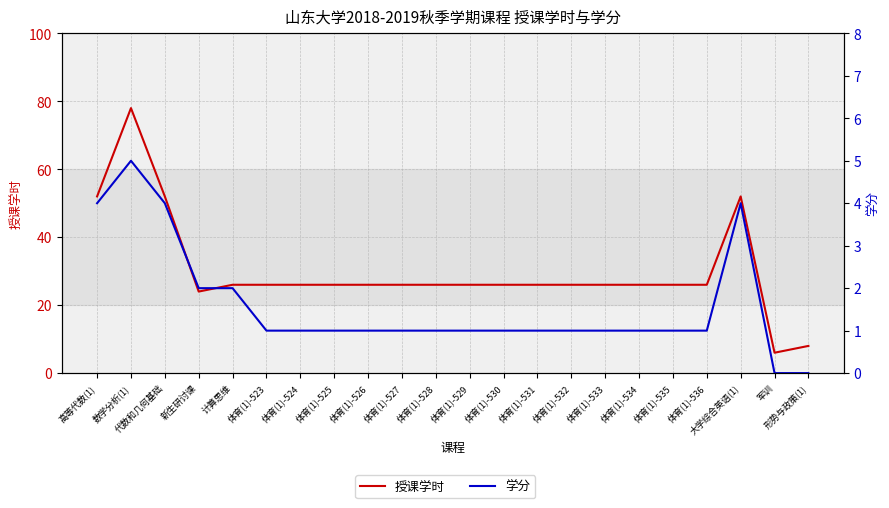

The 学分 series shows 1 at 体育(1)-536. True or false?

False